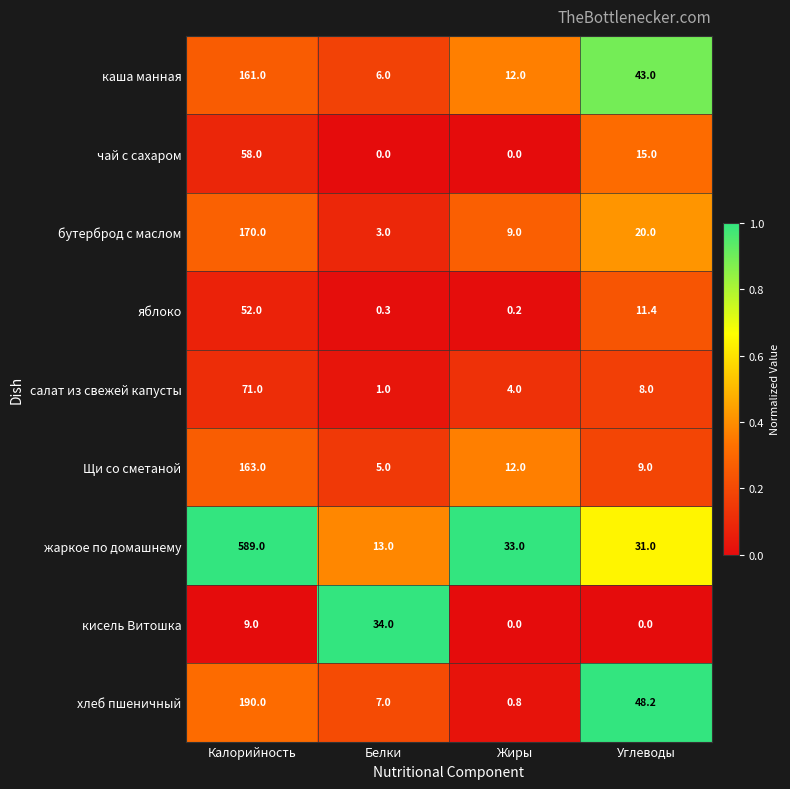

What is the difference between the жаркое по домашнему values at Жиры and Белки?

20.0